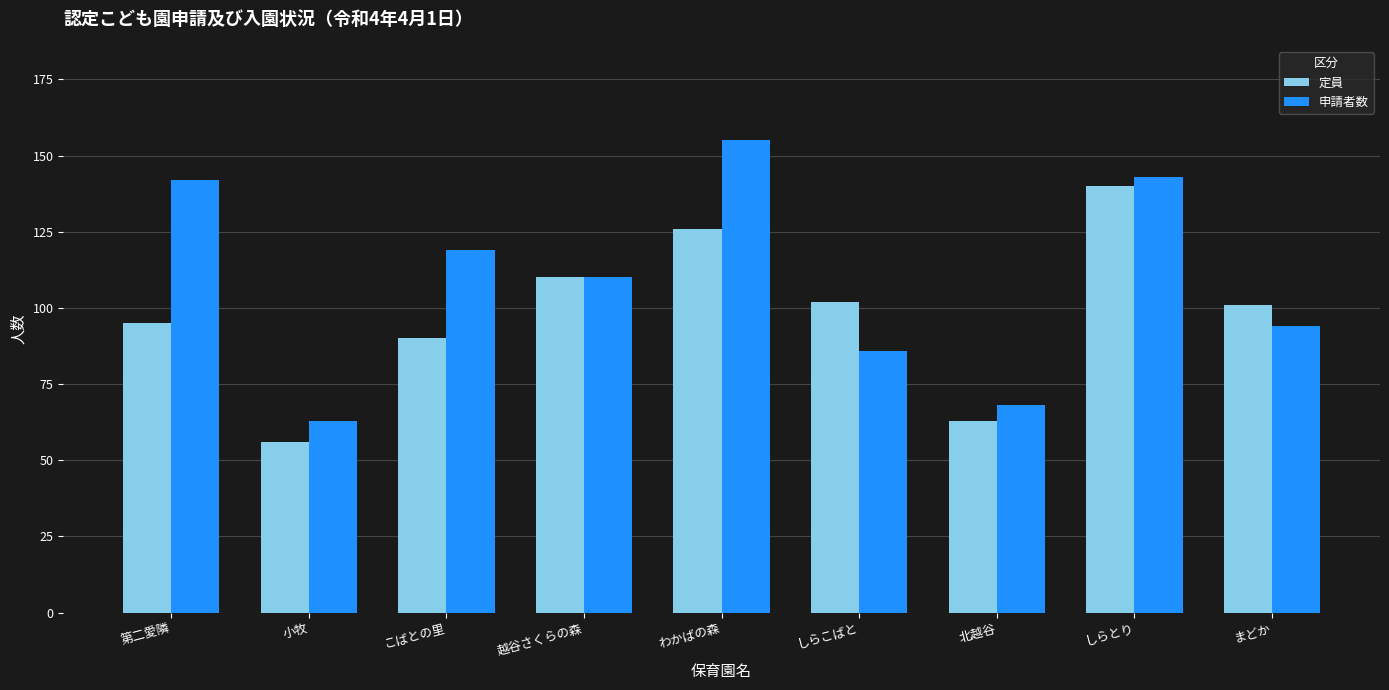

How many values in the 定員 series are below 101?

4